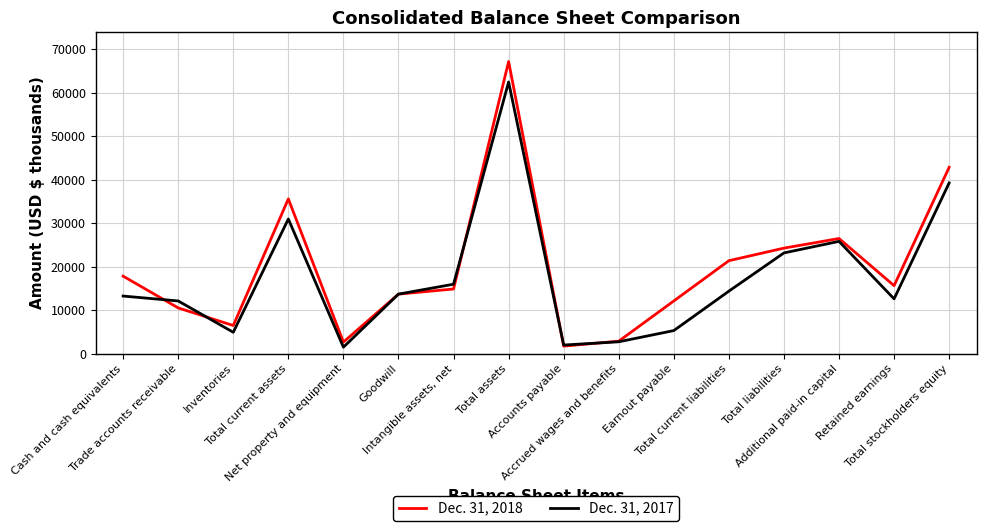

What is the minimum value shown in the chart?

1541